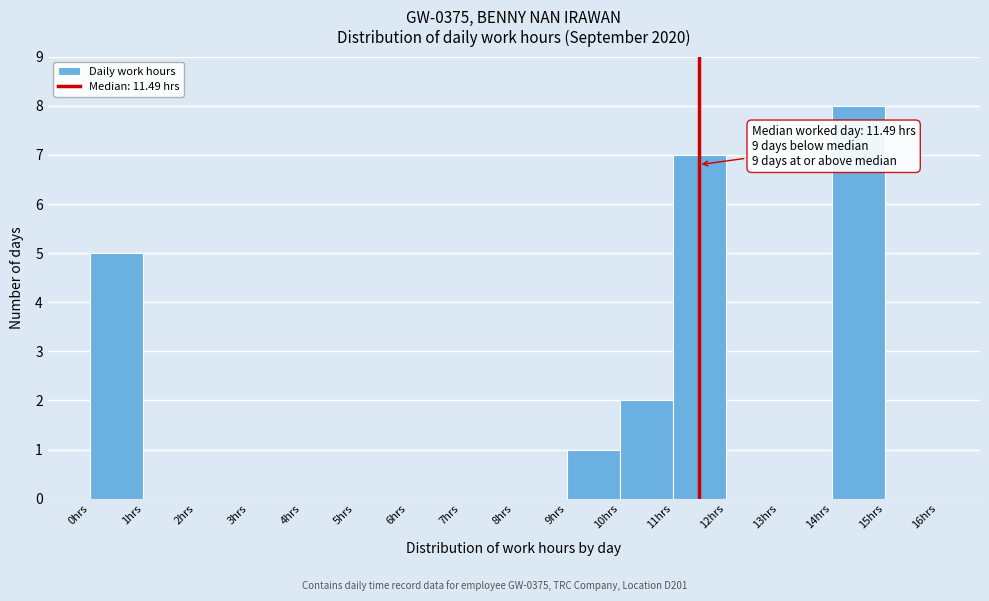

Which range on the x-axis has the tallest bar?

14 to 15